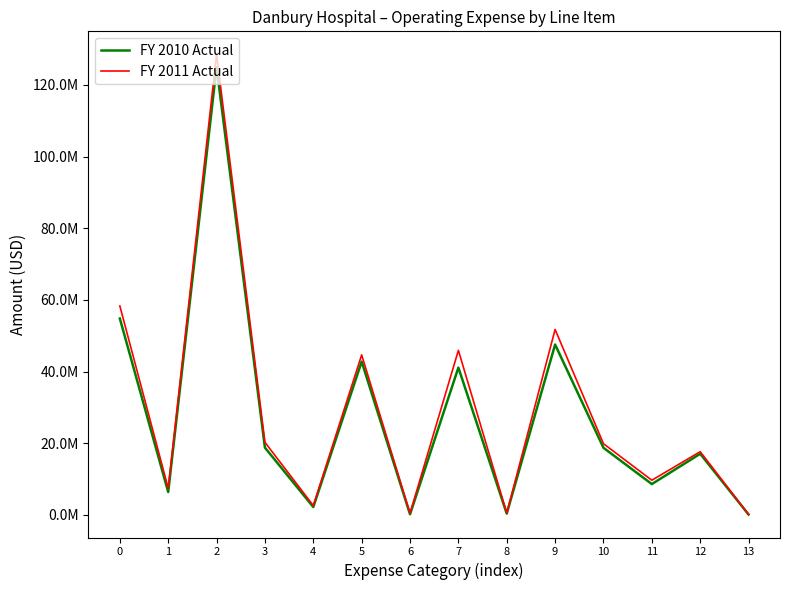

Rank the series by their maximum value, from highest to lowest.

FY 2011 Actual, FY 2010 Actual